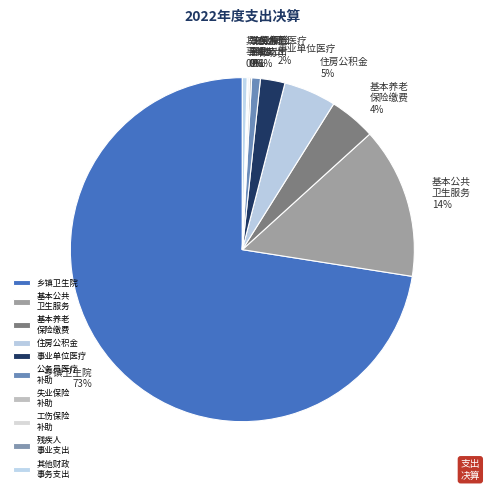

Which has a higher value, 乡镇卫生院 or 公务员医疗 补助?

乡镇卫生院